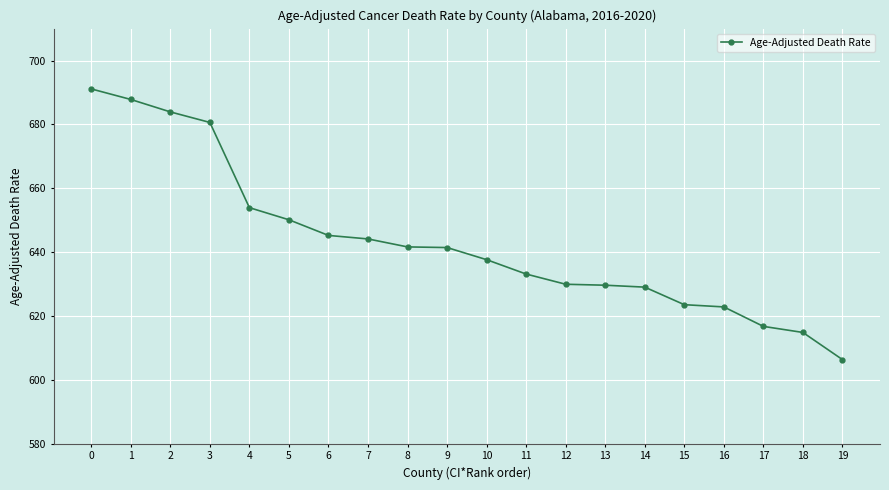

What is the maximum value shown in the chart?

691.1